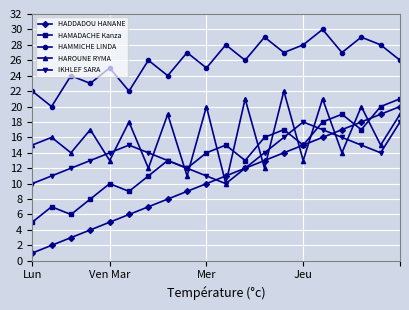

True or false: HAMMICHE LINDA and HADDADOU HANANE intersect in this chart.

False